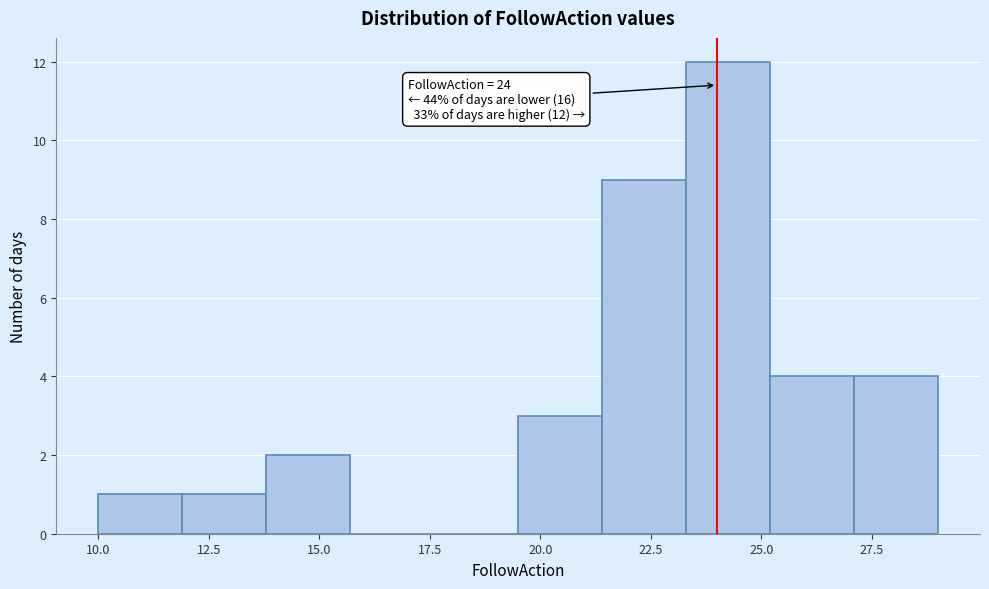

Around what value on the x-axis is the tallest bar? Give the approximate position of its centre, as read against the axis.

24.5